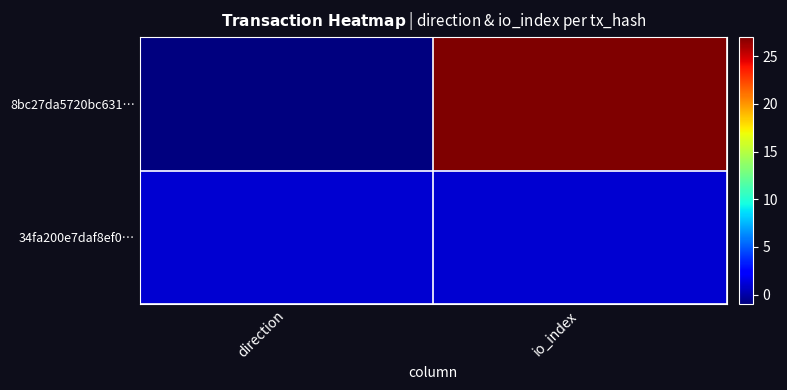

At which category is the sum across all series the highest?

io_index